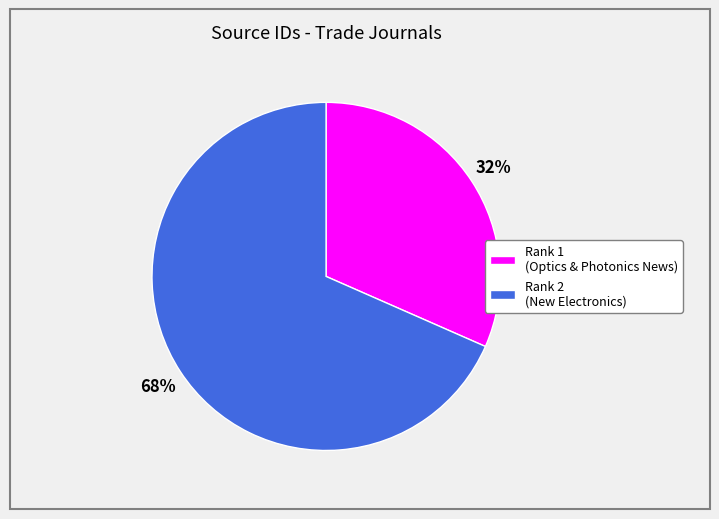

Is there any slice that represents more than half of the pie?

Yes